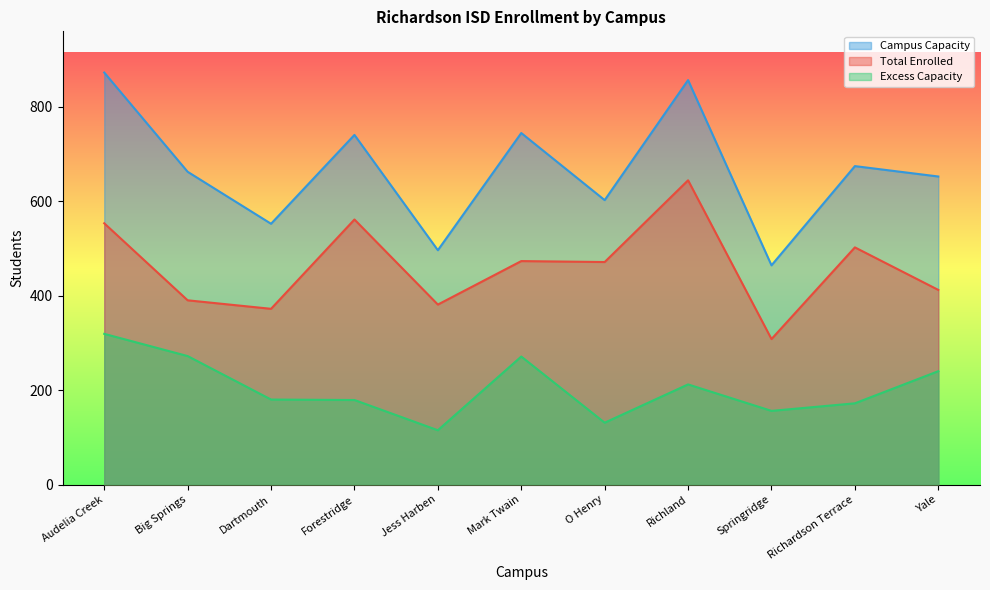

What is the difference between the highest and lowest values at Richland?

644